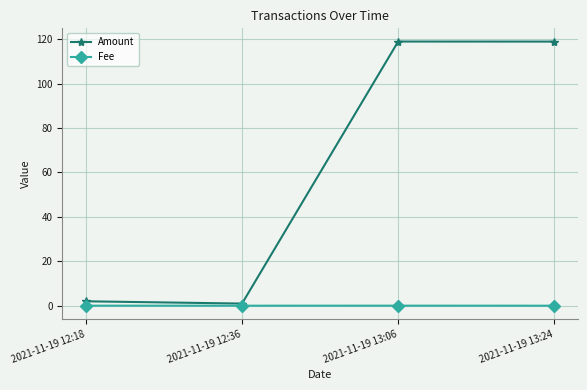

What are all the series names shown in the legend?

Amount, Fee